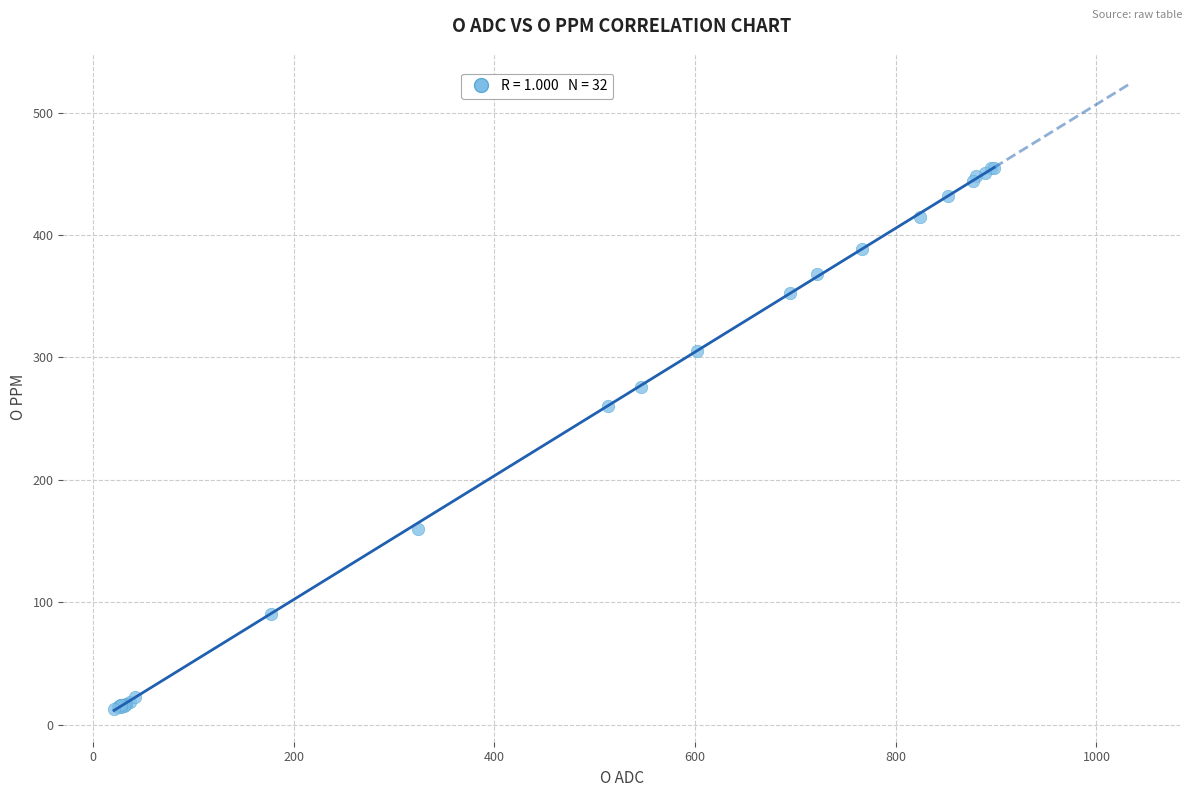

What Y value in the scatter plot is closest to 234?

260.0